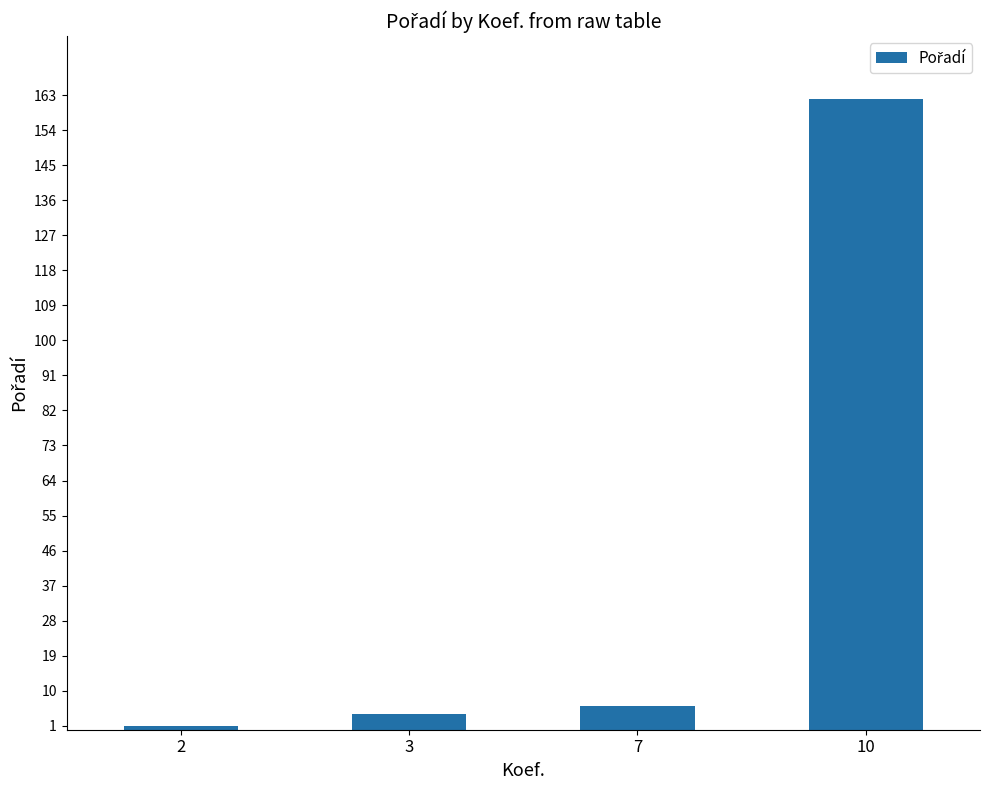

What is the change in value from 3 to 7?

+2